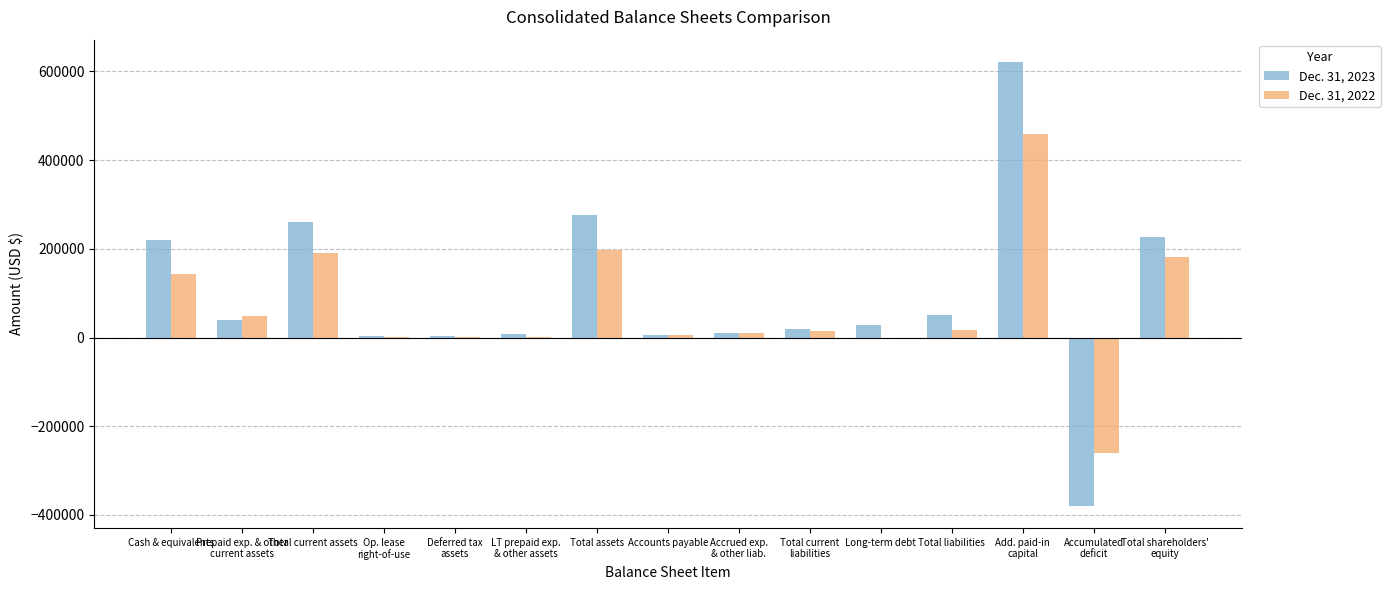

At which label is Dec. 31, 2023 closest to 121017?

Total liabilities